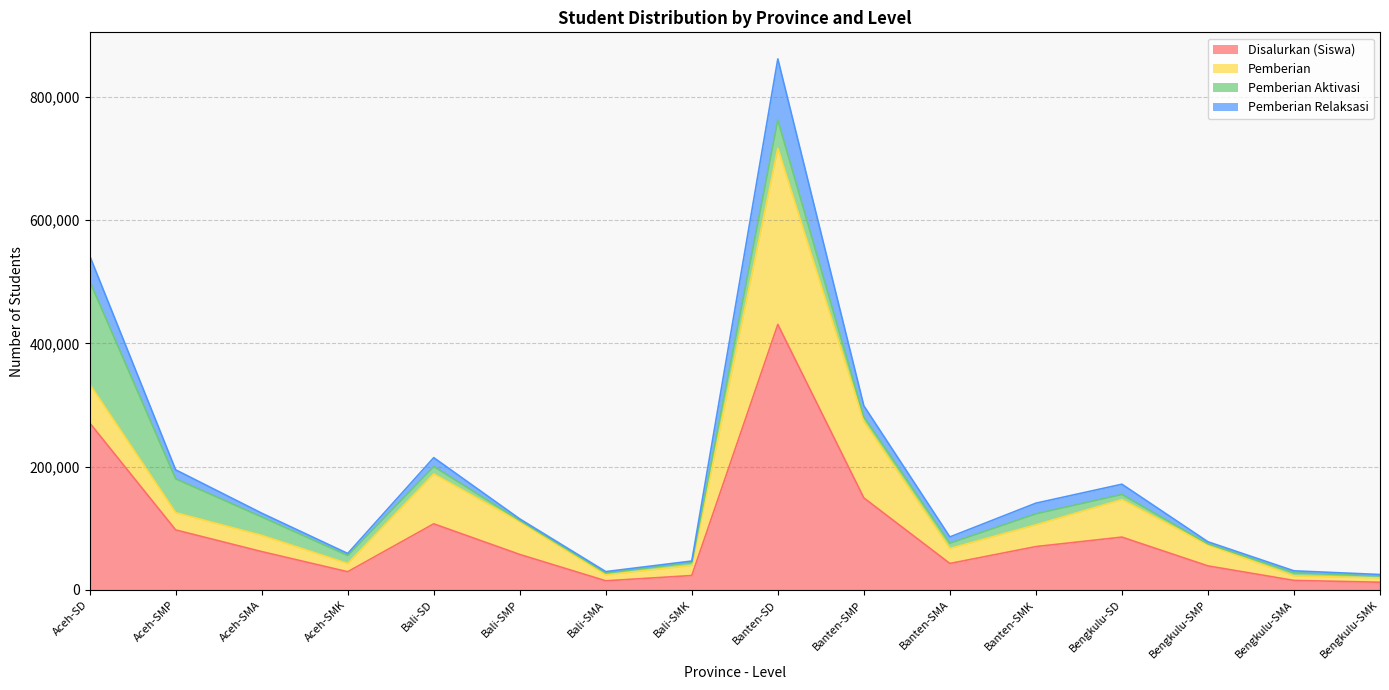

True or false: Disalurkan (Siswa) and Pemberian Relaksasi cross at least once.

False